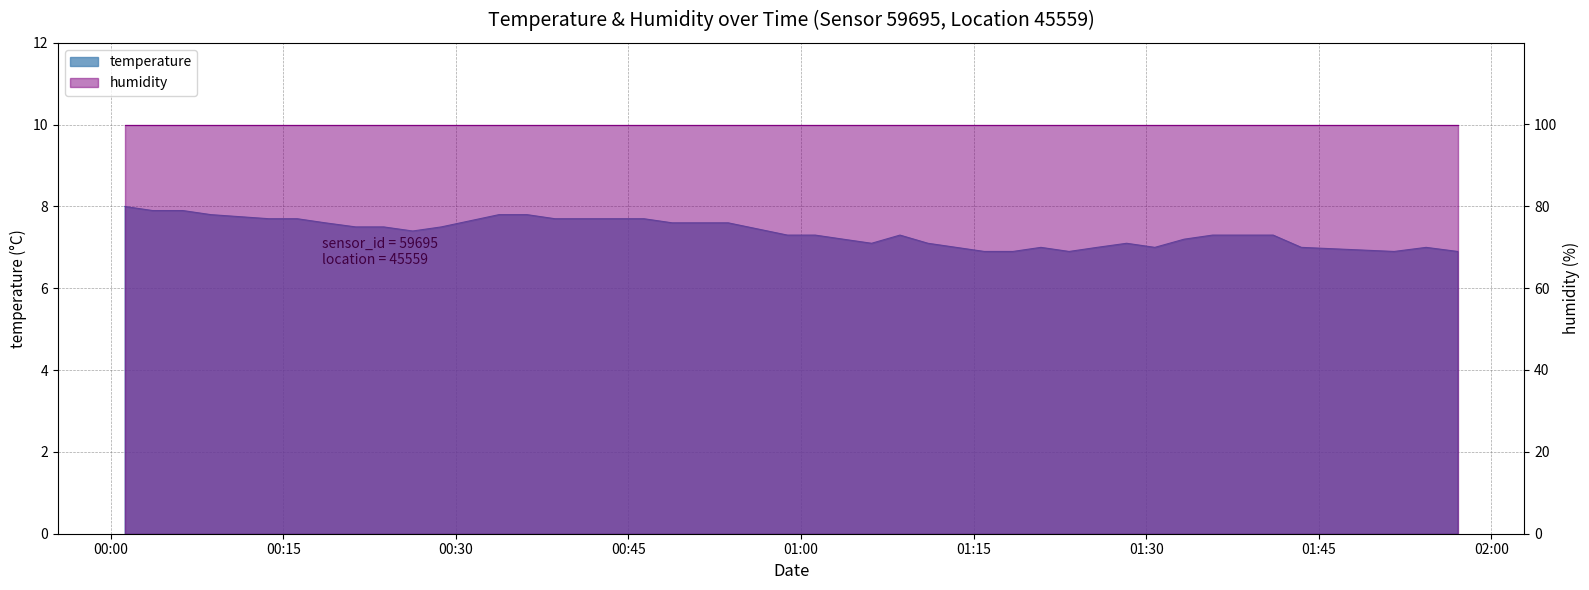

What is the sum of all values?

294.7